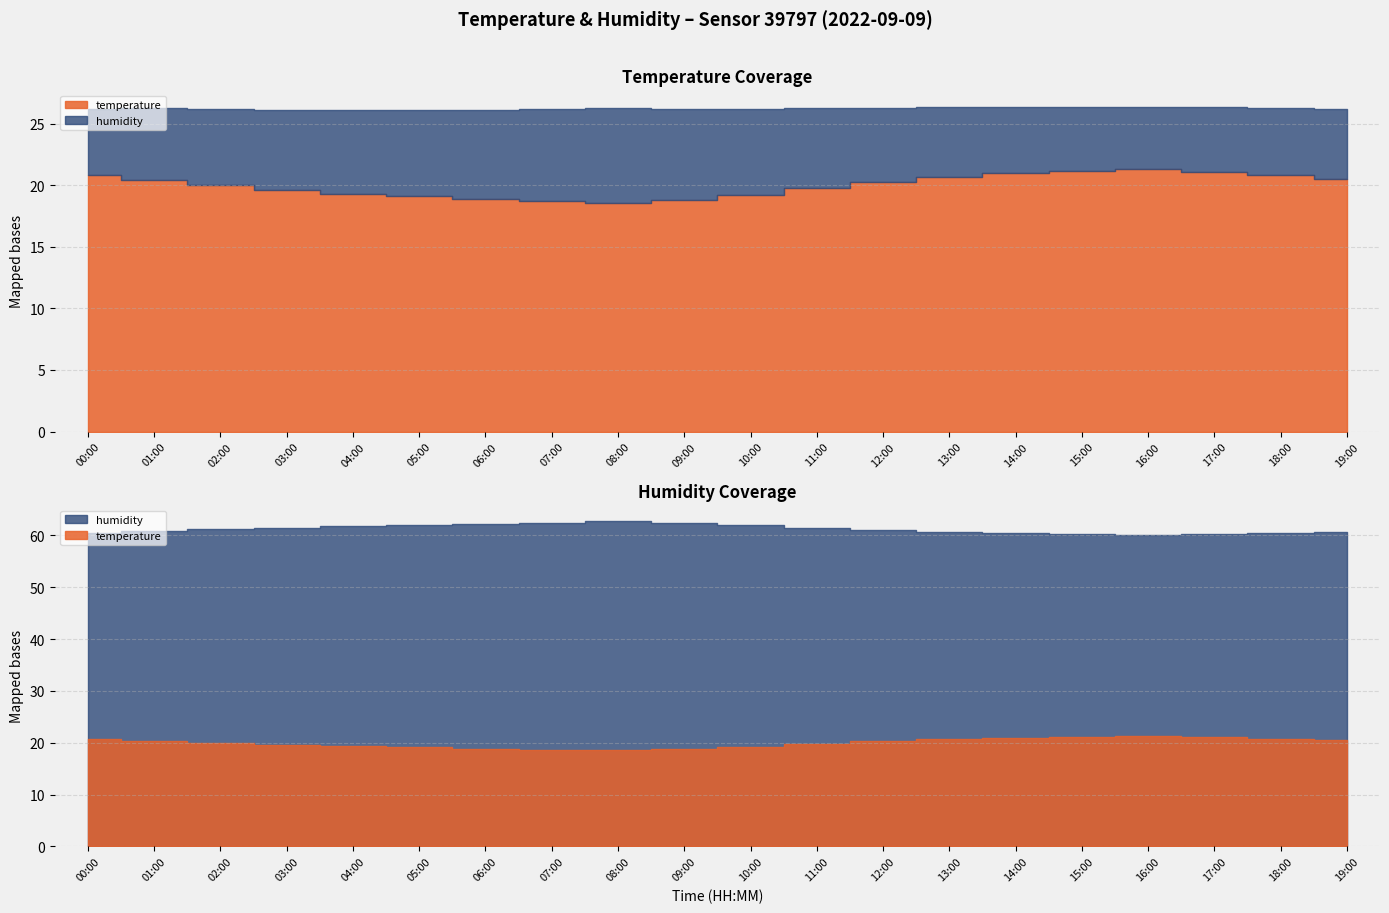

Which series has the widest spread of values?

temperature